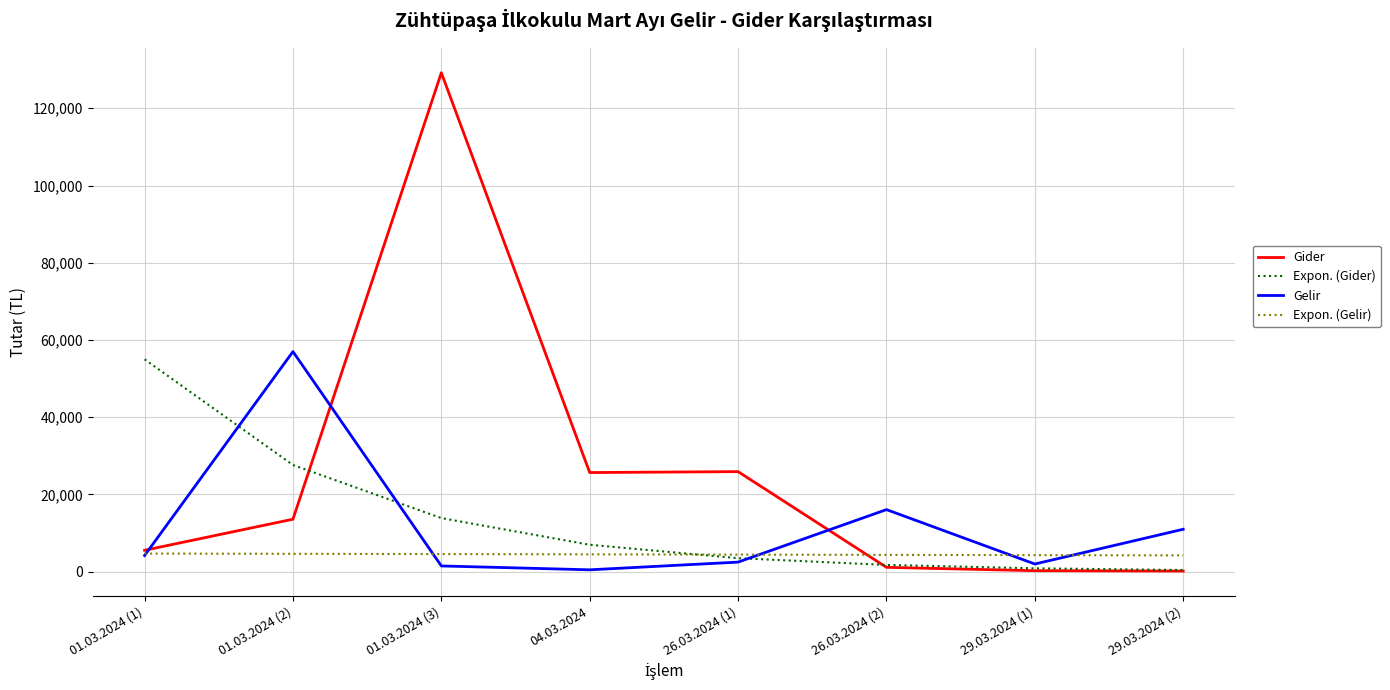

At which label does Gelir reach its peak?

01.03.2024 (2)